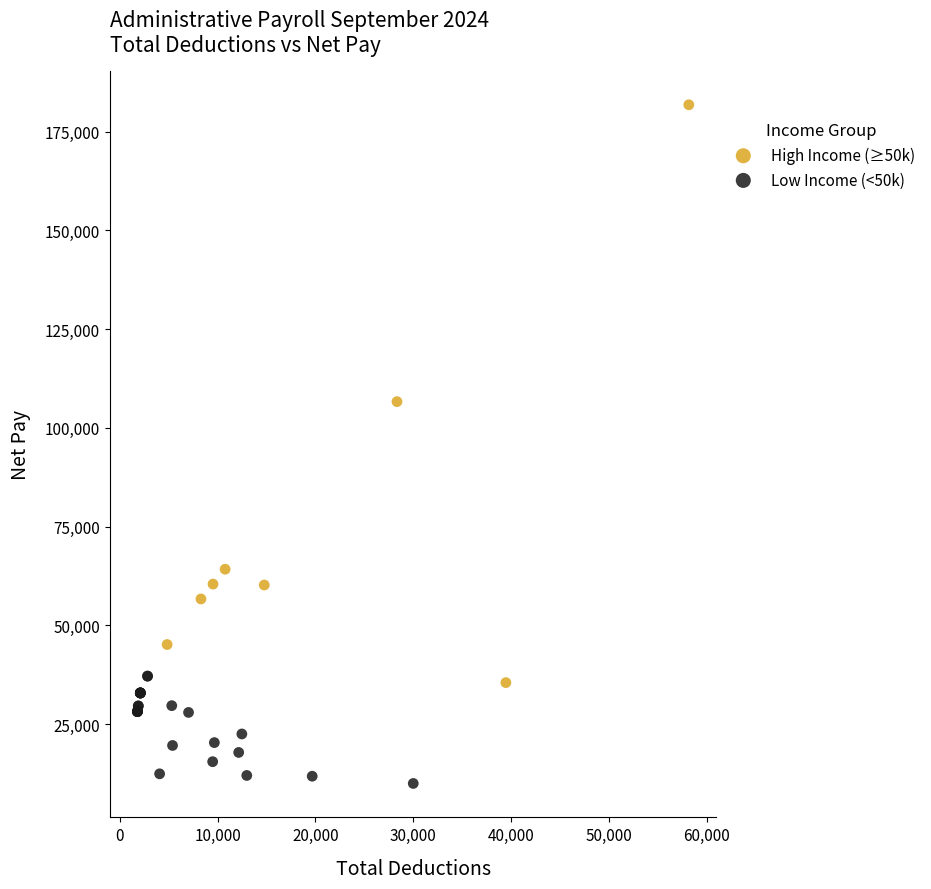

What are all the series names shown in the legend?

High Income (≥50k), Low Income (<50k)